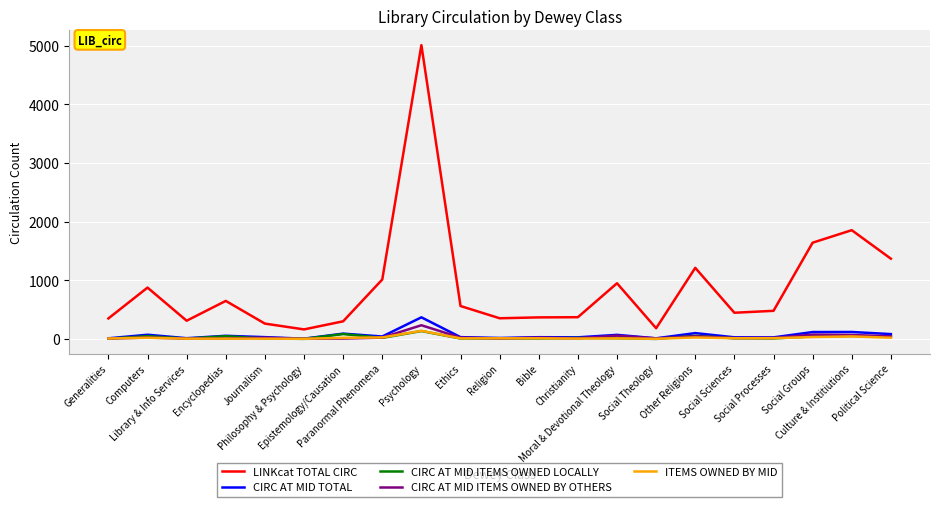

What is the difference between the CIRC AT MID ITEMS OWNED BY OTHERS values at Philosophy & Psychology and Generalities?

4